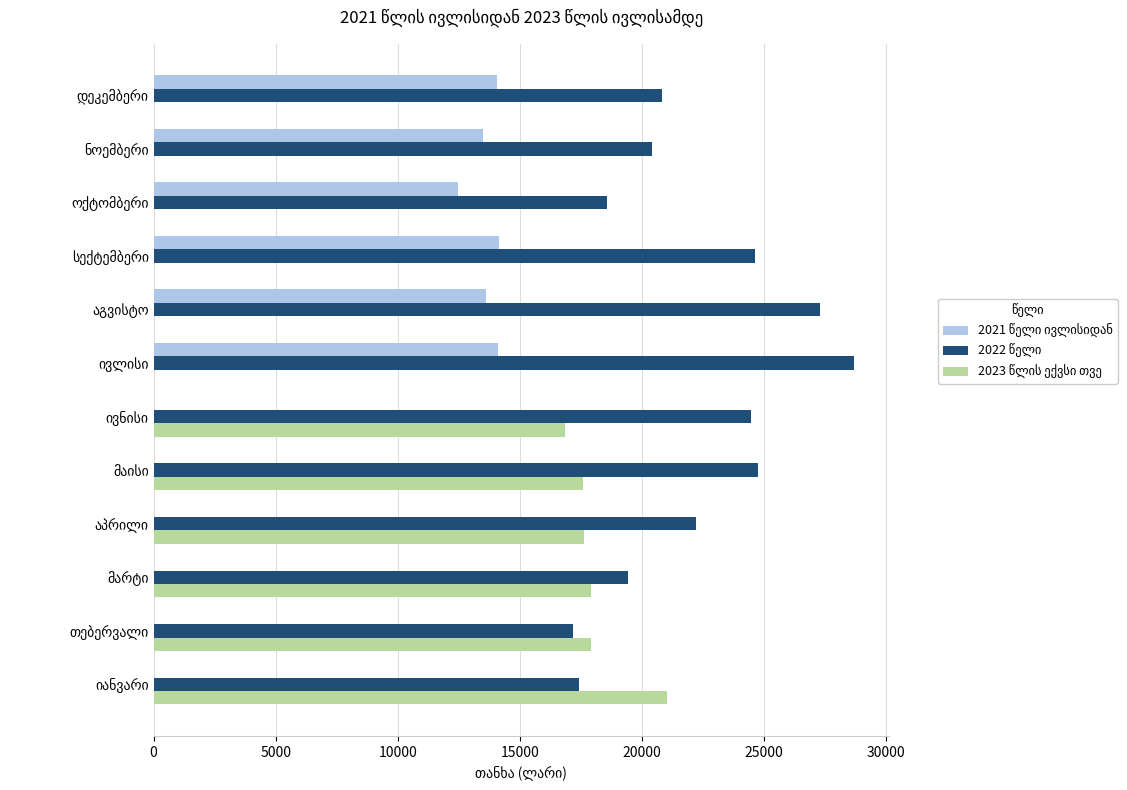

What is the maximum value shown in the chart?

28670.4